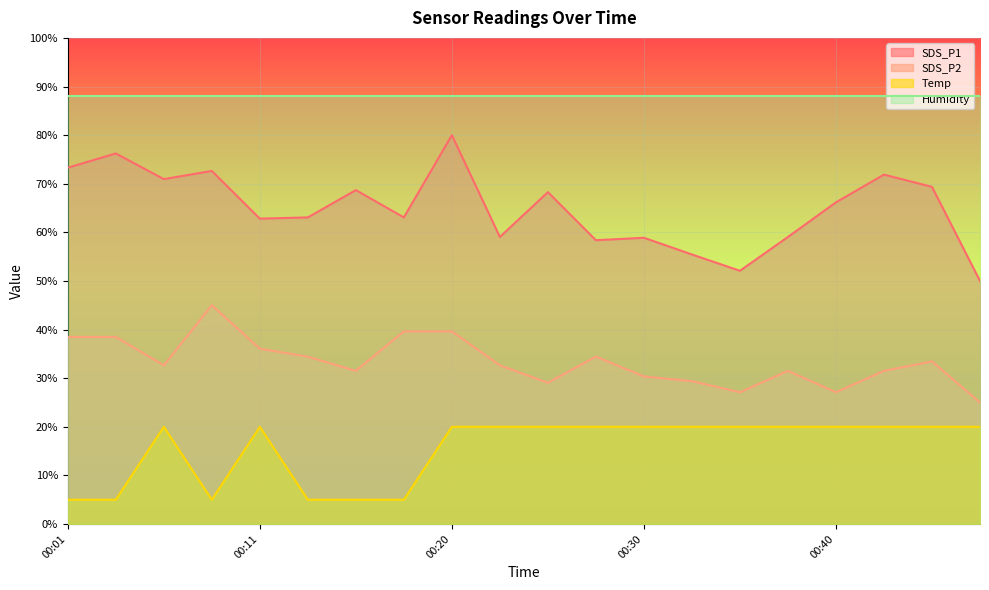

What is the average value of the Temp series?

15.5